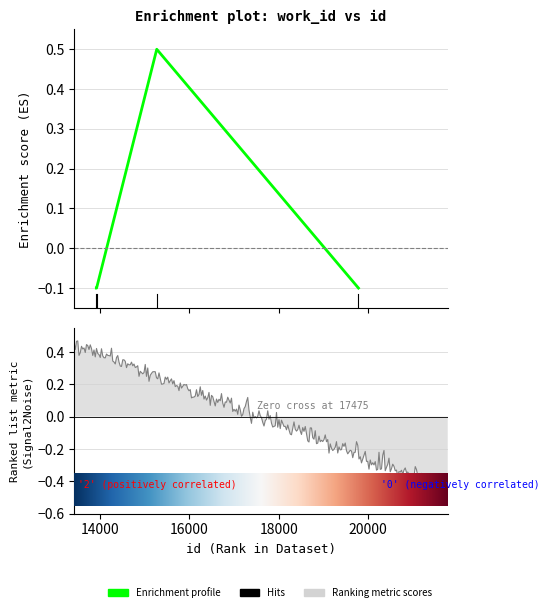

What is the sum of the values at 13921 and 13915?

-0.2